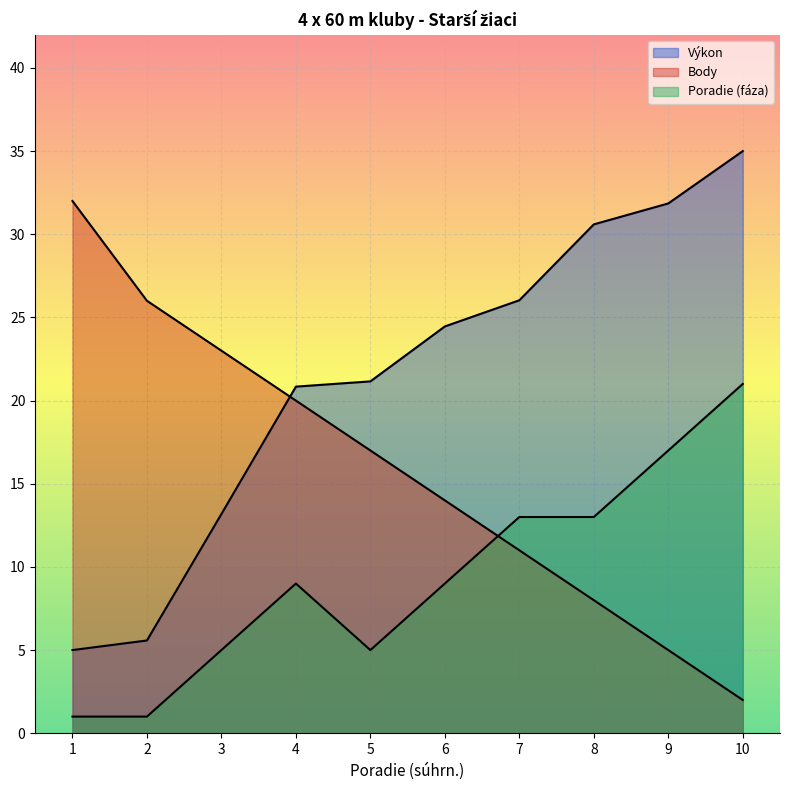

Is it true that Body equals 23.0 at 3?

True